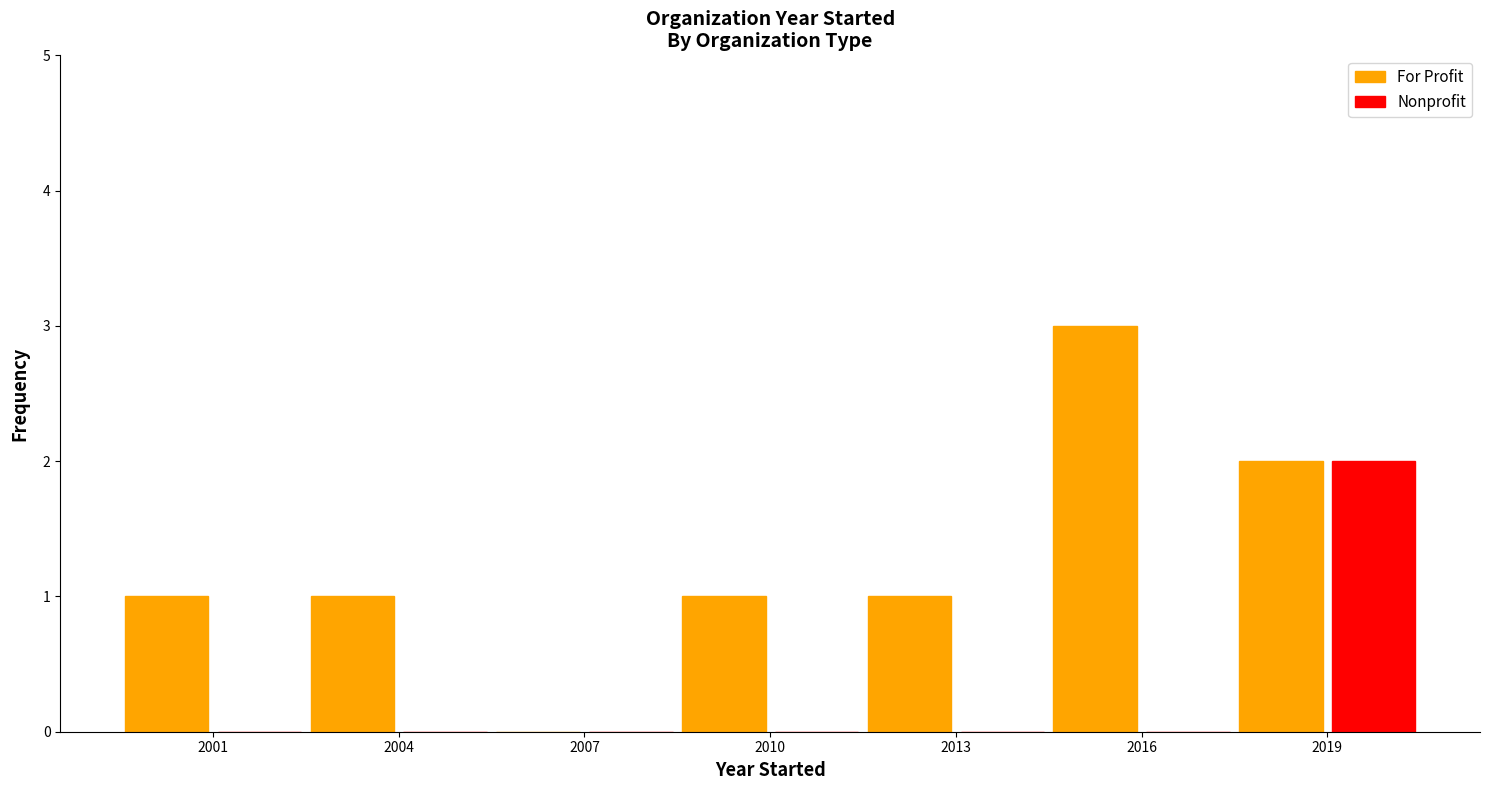

What is the sum of all For Profit values?

9